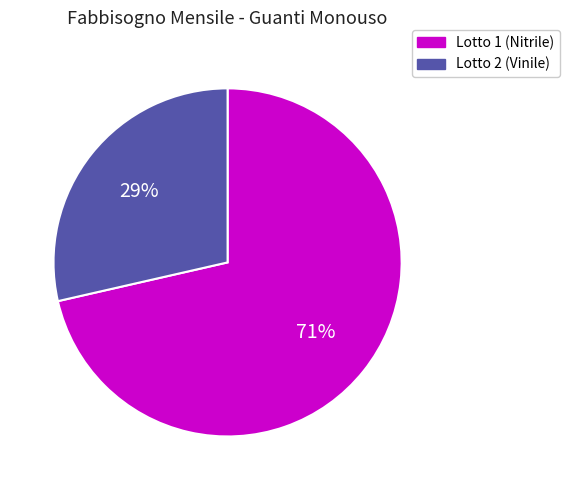

Count the number of slices in the pie.

2